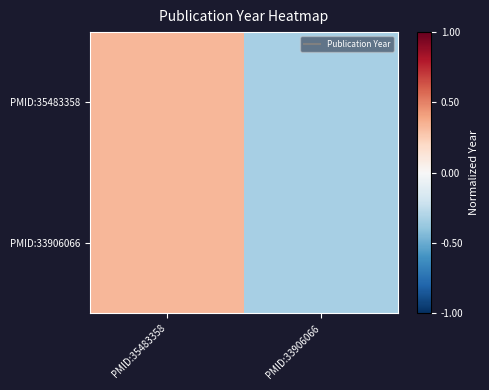

Which category has the highest value across all series?

PMID:35483358